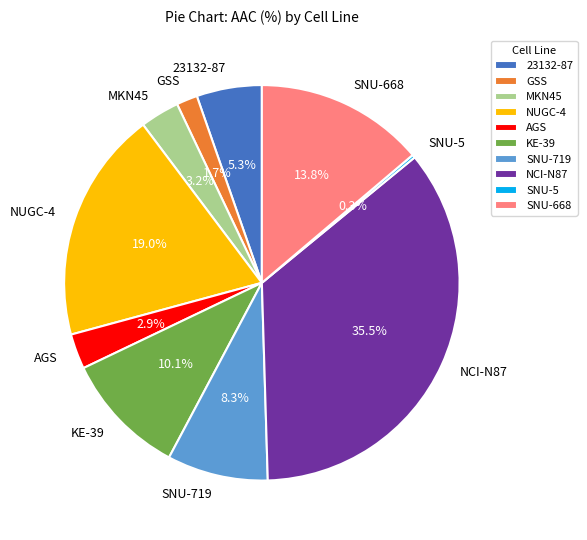

To the nearest percent, what portion does 23132-87 represent?

5%